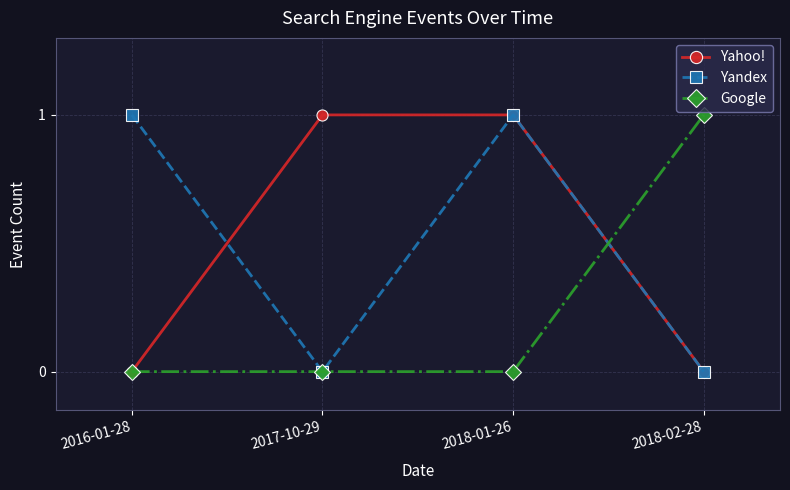

Reading left to right, list all the values displayed in this chart.

Yahoo!: 2016-01-28=0	2017-10-29=1	2018-01-26=1	2018-02-28=0
Yandex: 2016-01-28=1	2017-10-29=0	2018-01-26=1	2018-02-28=0
Google: 2016-01-28=0	2017-10-29=0	2018-01-26=0	2018-02-28=1